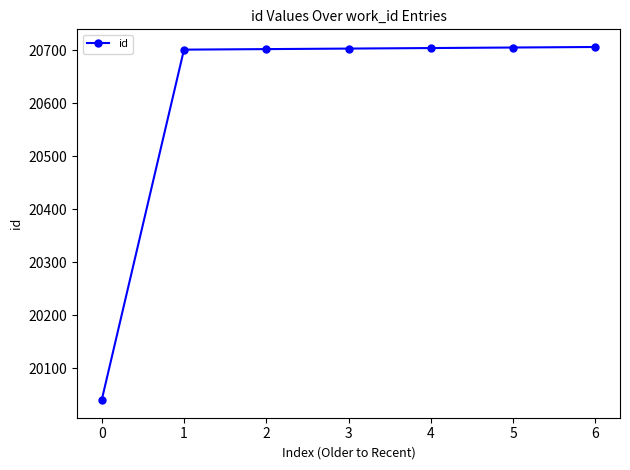

The value at 6 is 20706. True or false?

True